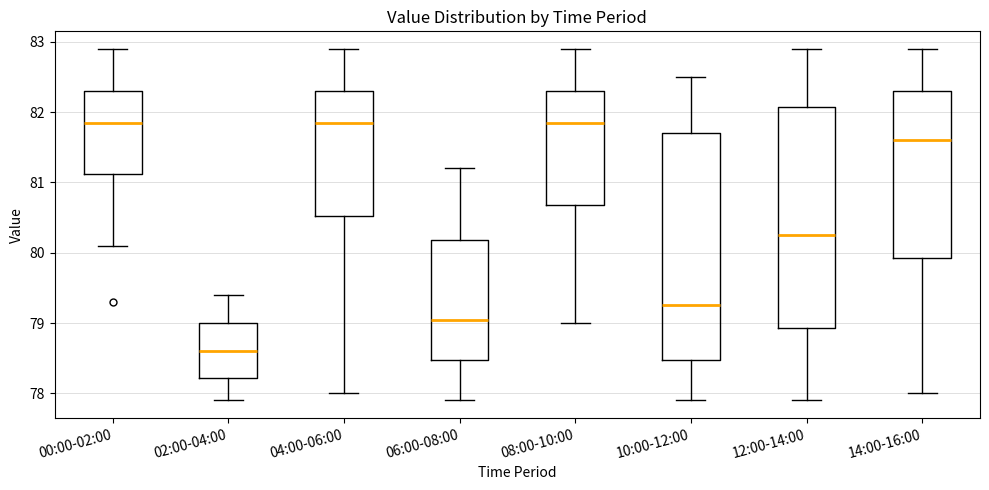

Where is the lower edge of the box for 12:00-14:00 on the y-axis? The values are not printed on the chart, so give them approximately, as read against the axis.

78.9